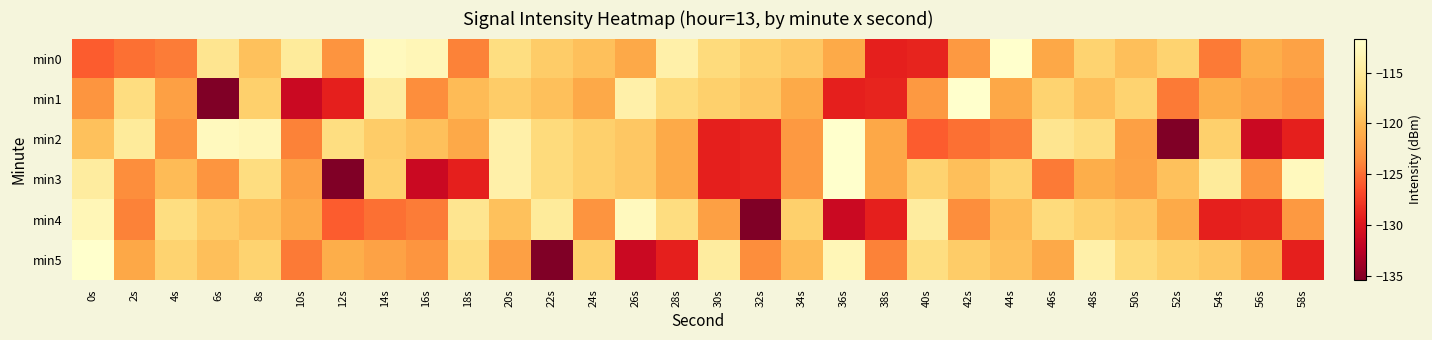

Which series changed the most between 16s and 22s?

min3